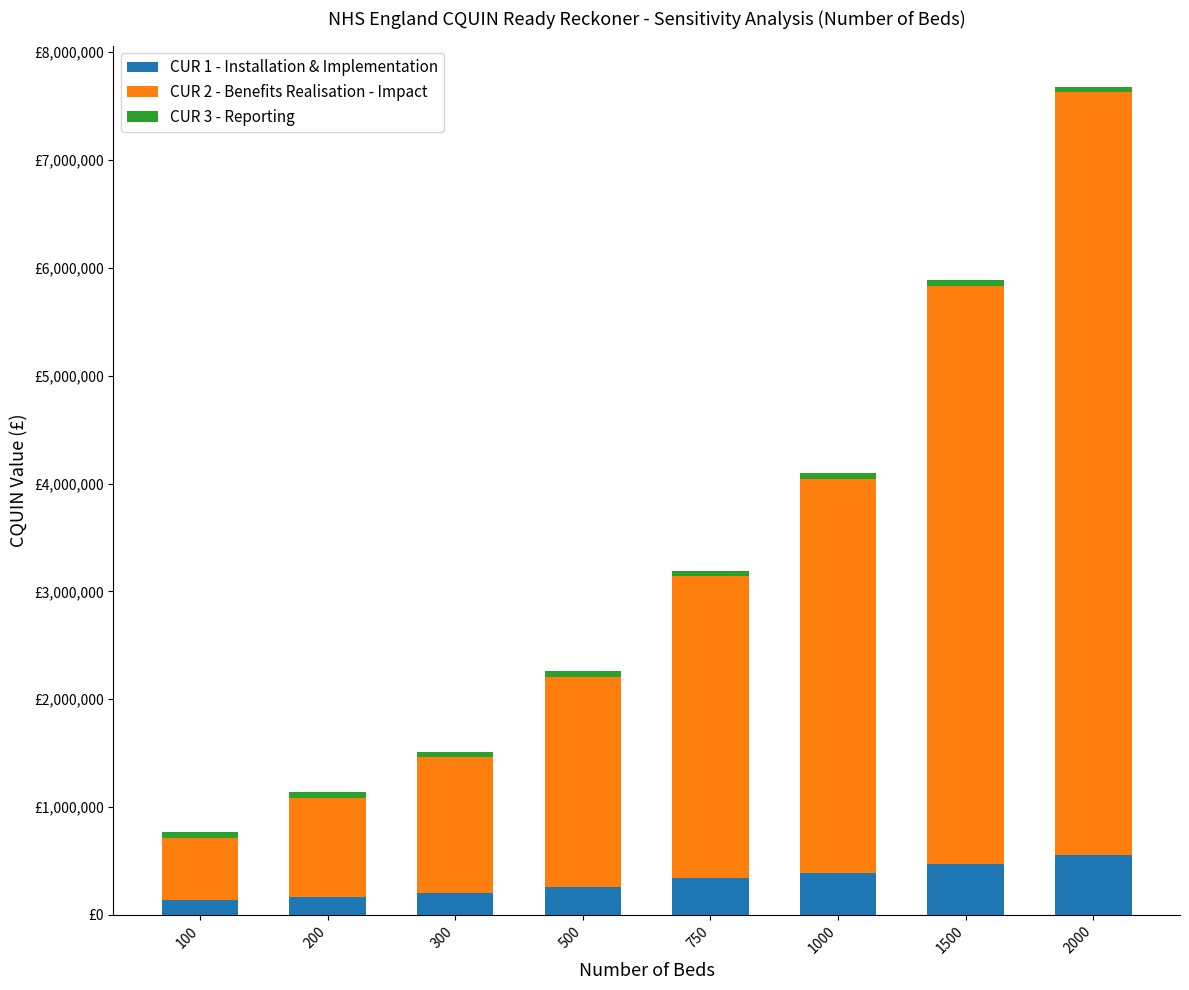

Which series has the largest total across all categories?

CUR 2 - Benefits Realisation - Impact